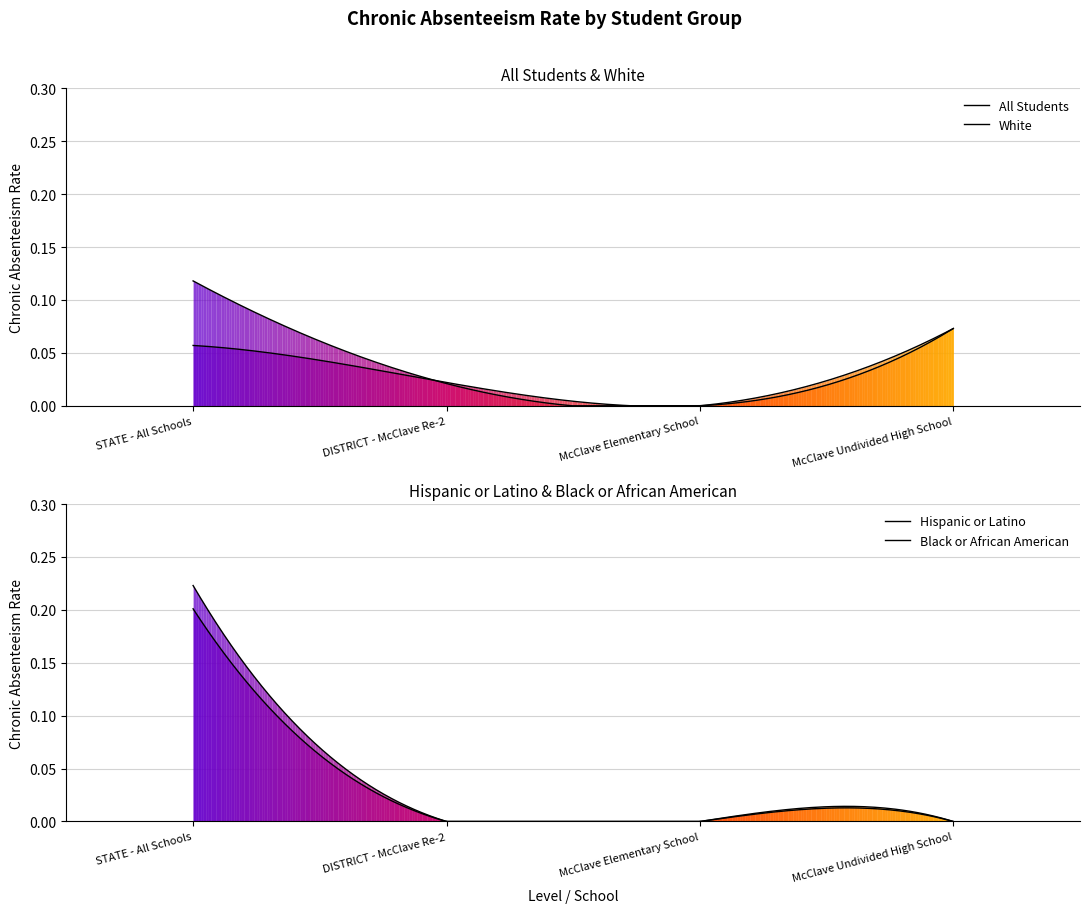

At McClave Undivided High School, list the series in order from smallest to largest.

Hispanic or Latino, Black or African American, All Students, White